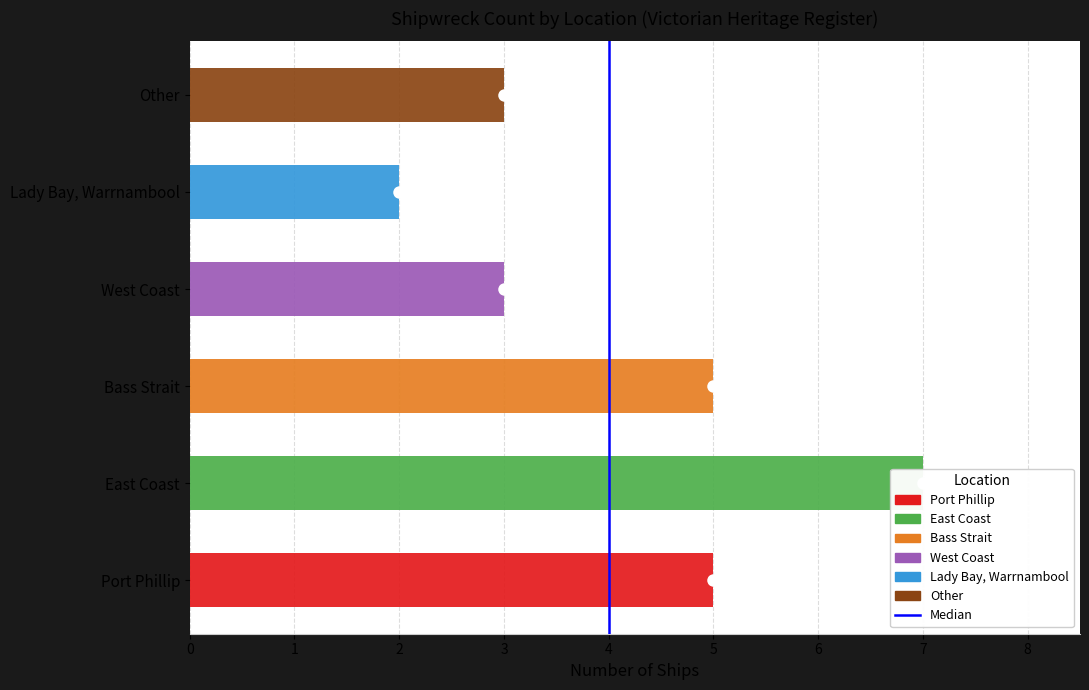

Between East Coast and Other, which is larger?

East Coast